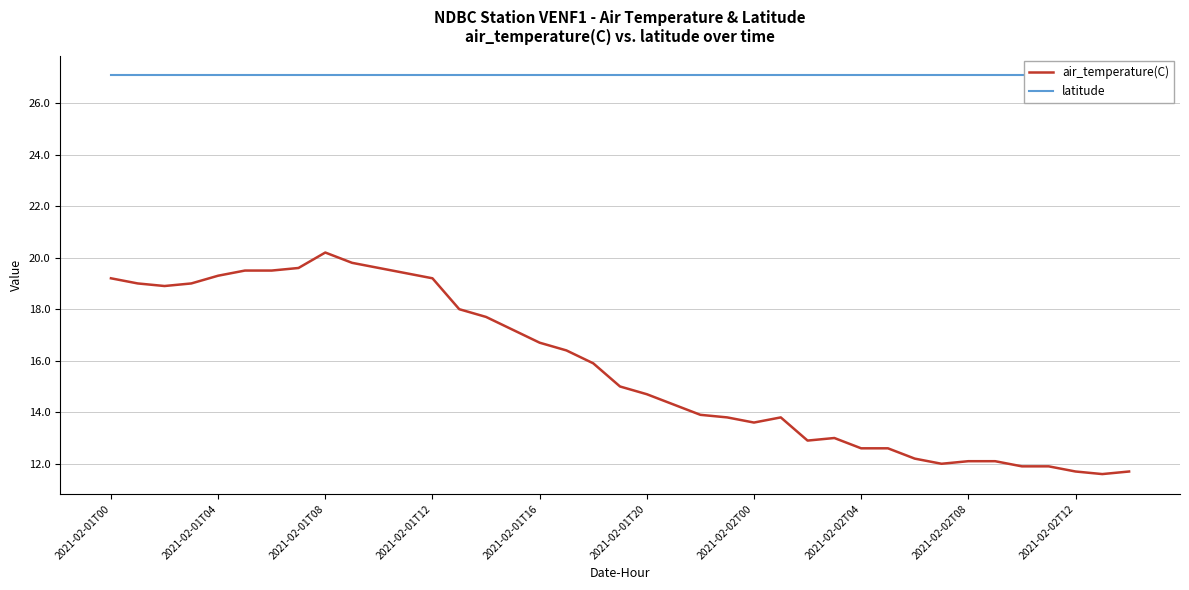

Which category has the highest value across all series?

2021-02-01T00